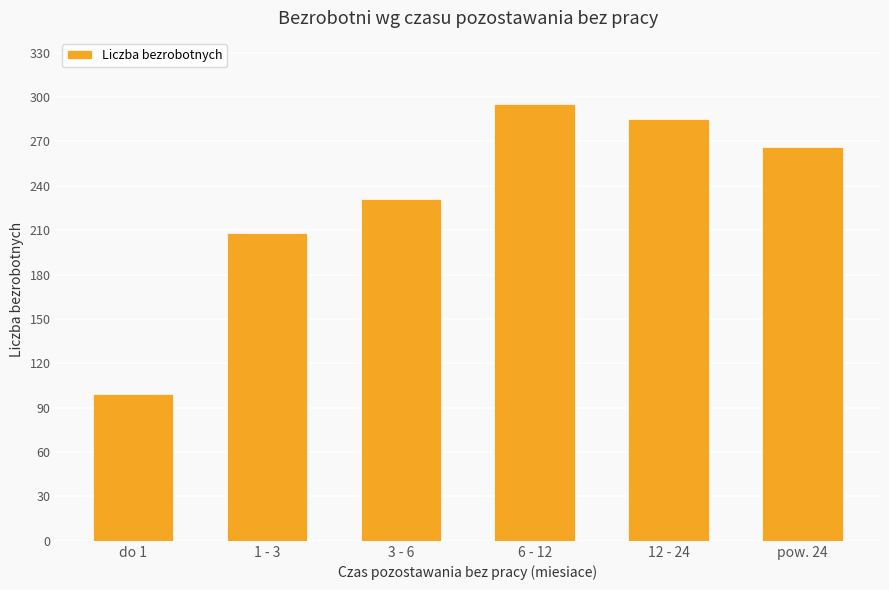

The chart shows a value of 99 at do 1. True or false?

True